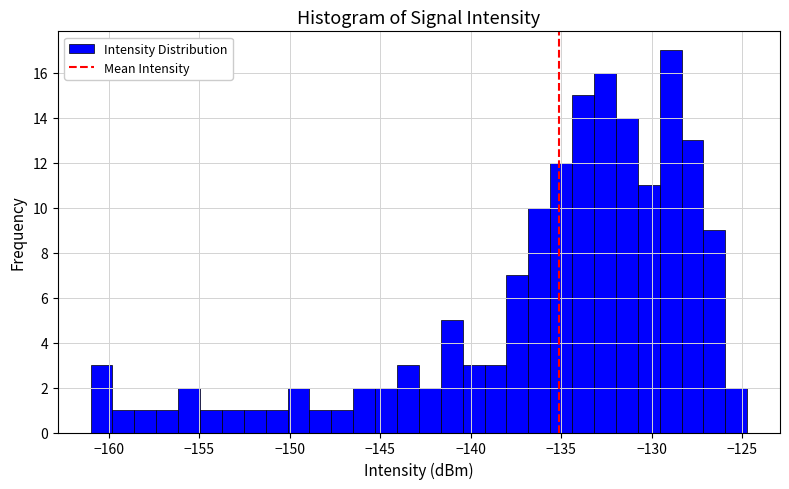

Read against the x-axis, roughly where is the centre of the tallest bar?

-129.0